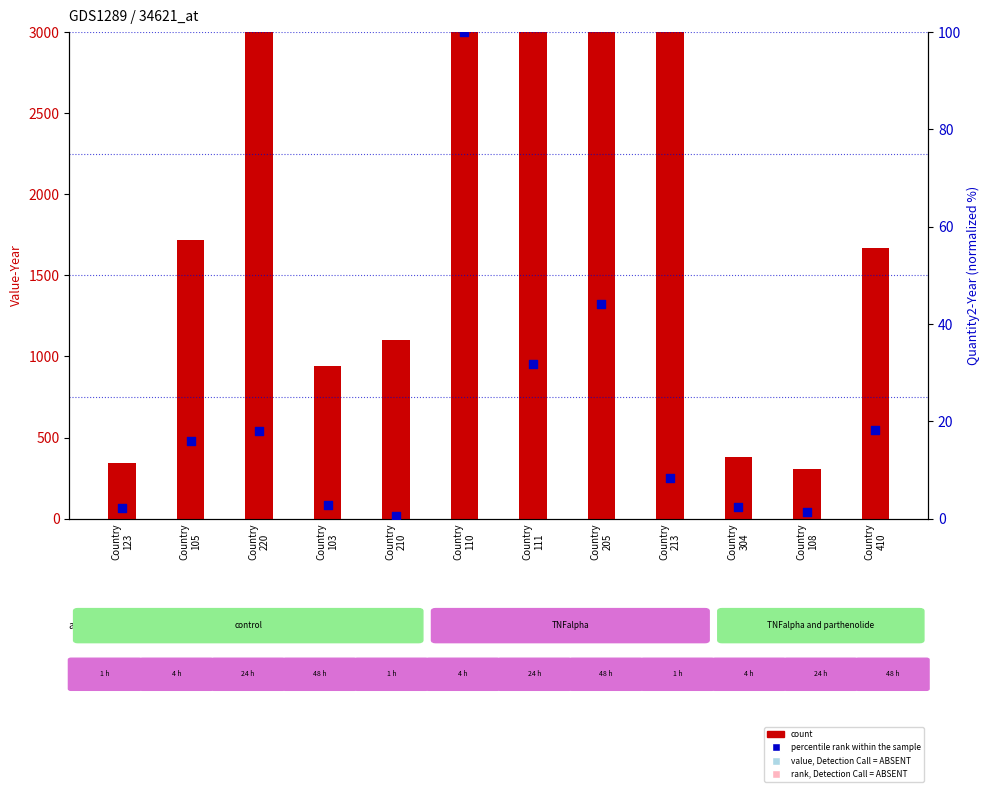

At which category is the sum across all series the highest?

Country
205